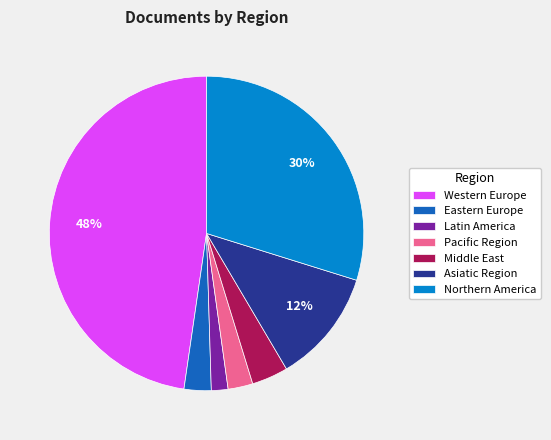

Count the number of slices in the pie.

7